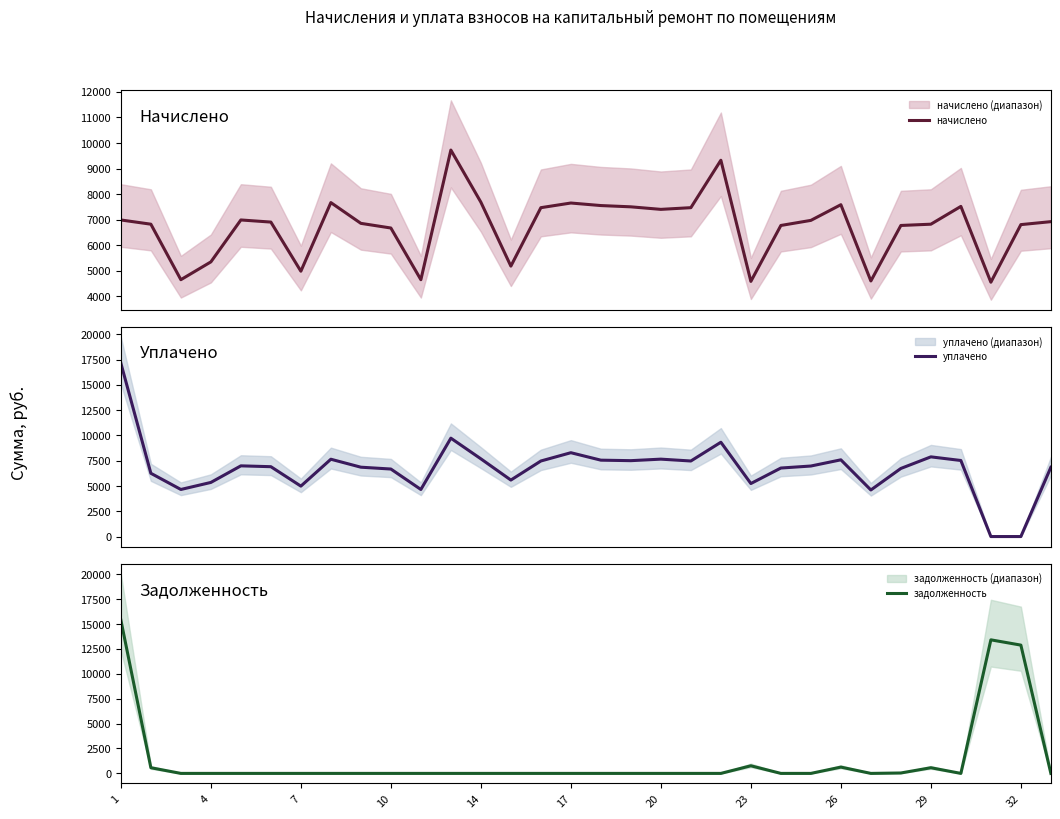

How many interior local valleys does the уплачено series have?

8